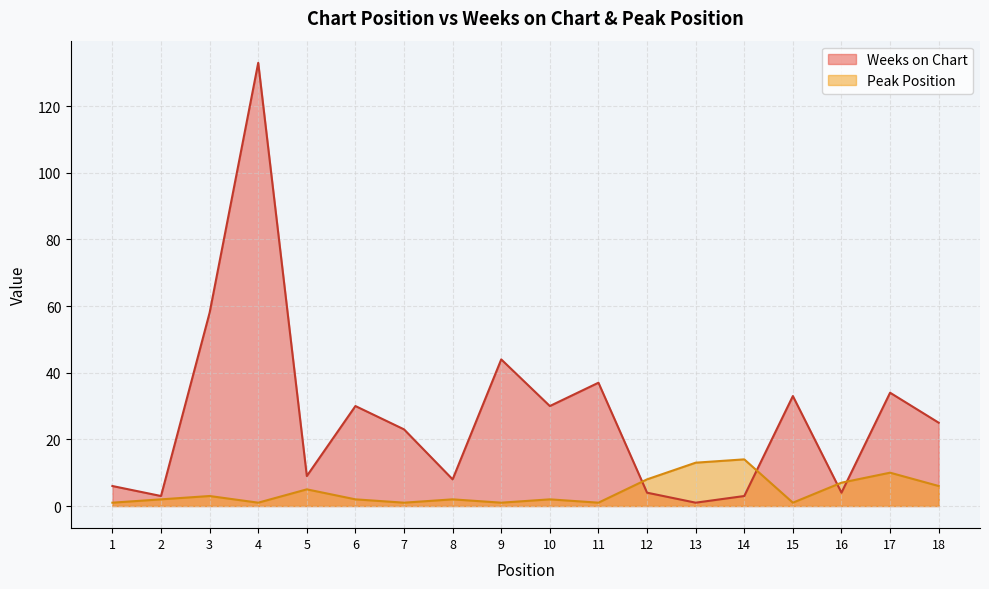

What value does the Weeks on Chart series have at 7?

23